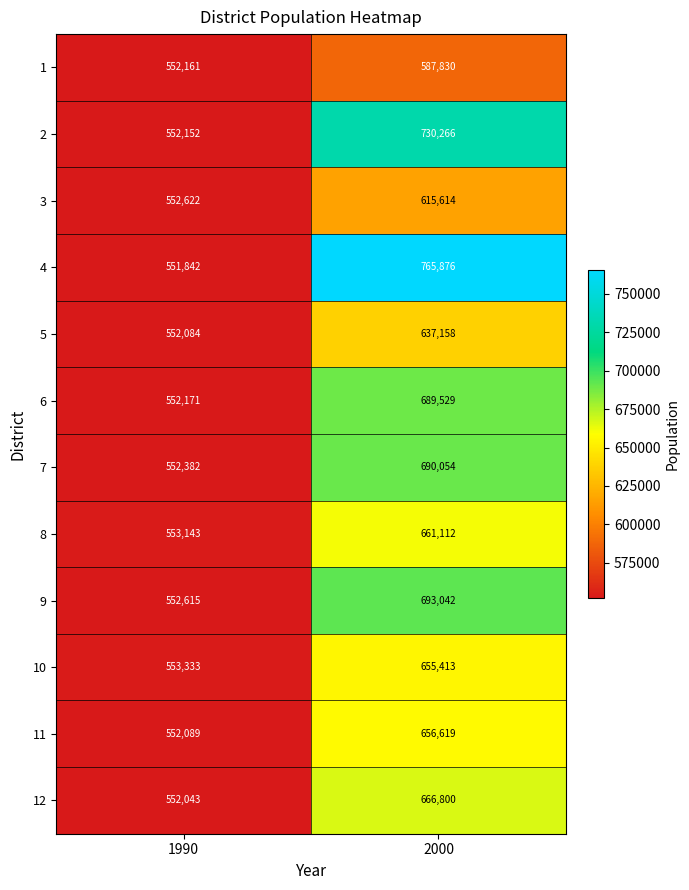

Which series has the largest range (max minus min)?

4